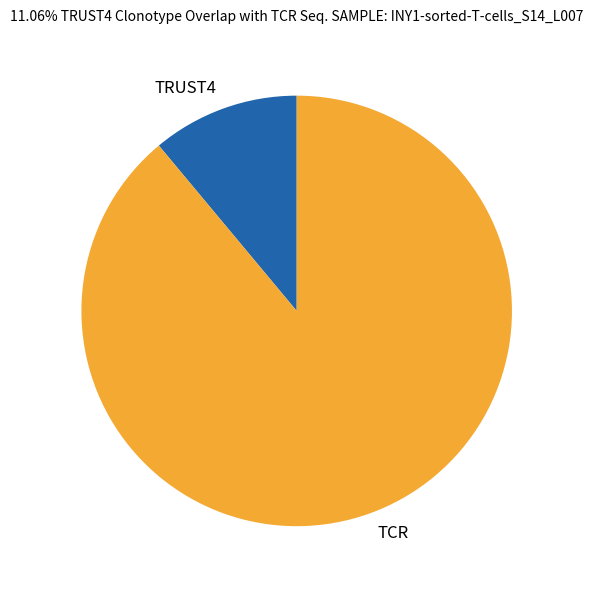

Which slice is the smallest?

TRUST4